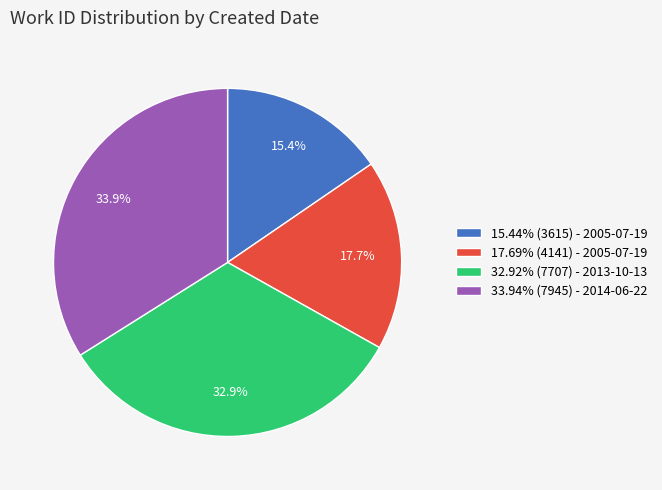

Approximately how many times larger is the value at 32.92% (7707) - 2013-10-13 compared to 17.69% (4141) - 2005-07-19?

1.9